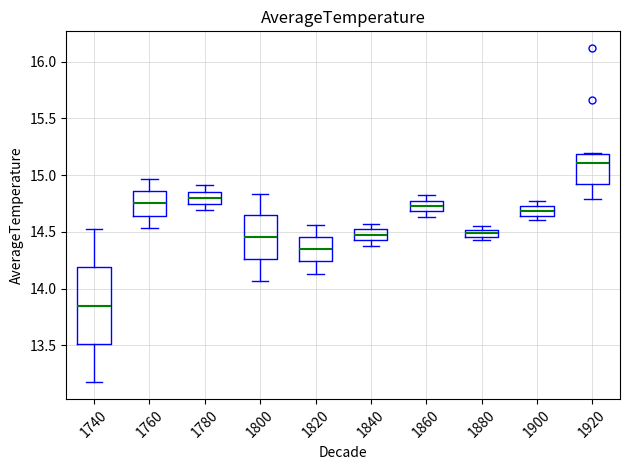

Where does the lower whisker of the box at x = 1820 end on the y-axis? The values are not printed on the chart, so give them approximately, as read against the axis.

14.15